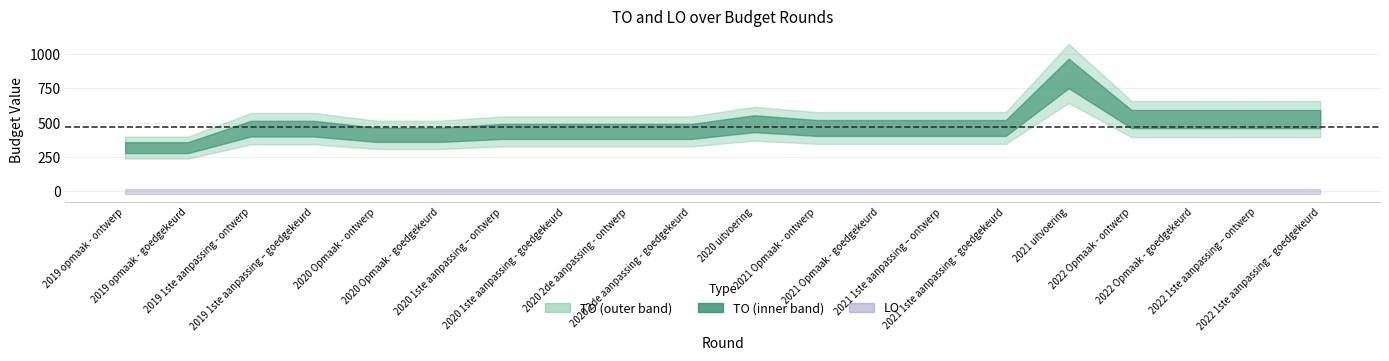

What is the sum of the TO values at 2022 Opmaak - goedgekeurd and 2020 1ste aanpassing – ontwerp?

964